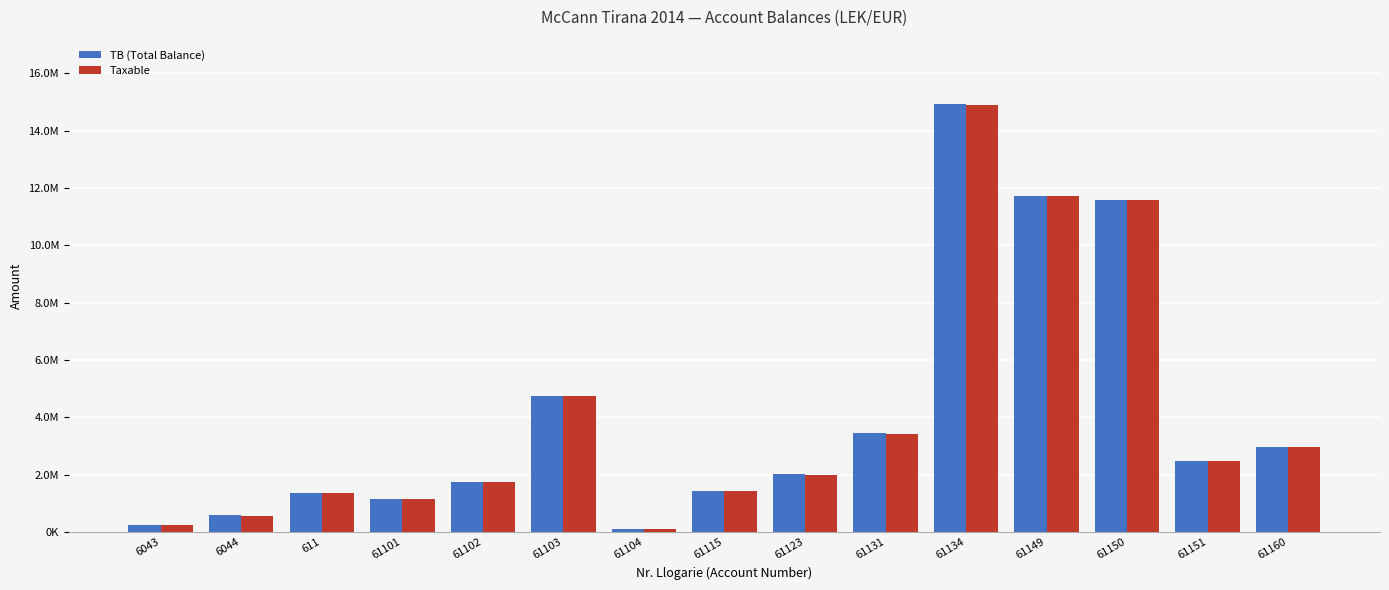

At which category is the sum across all series the highest?

61134